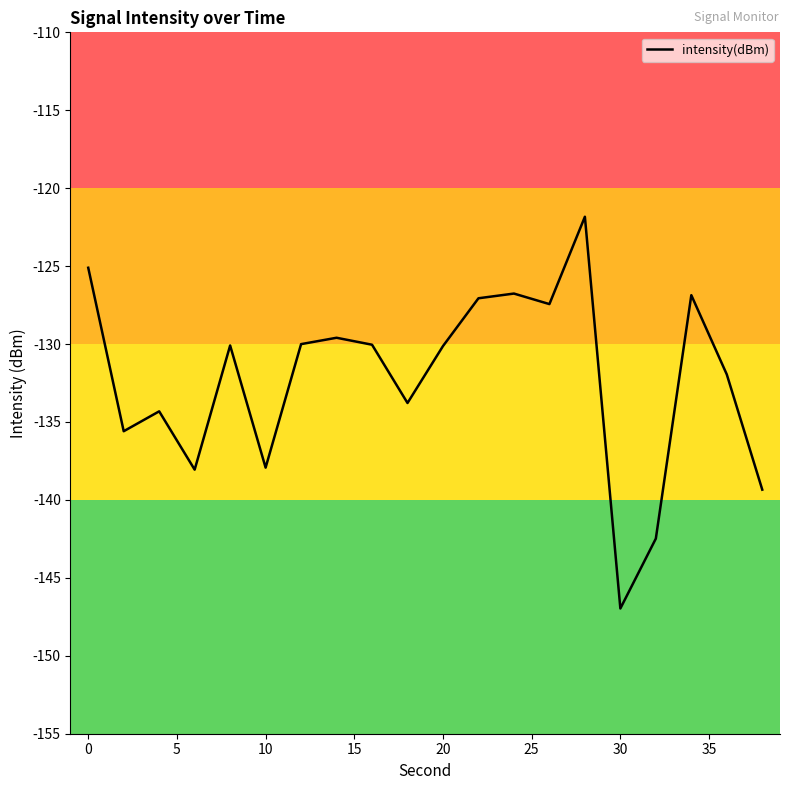

What is the maximum value shown in the chart?

-121.8